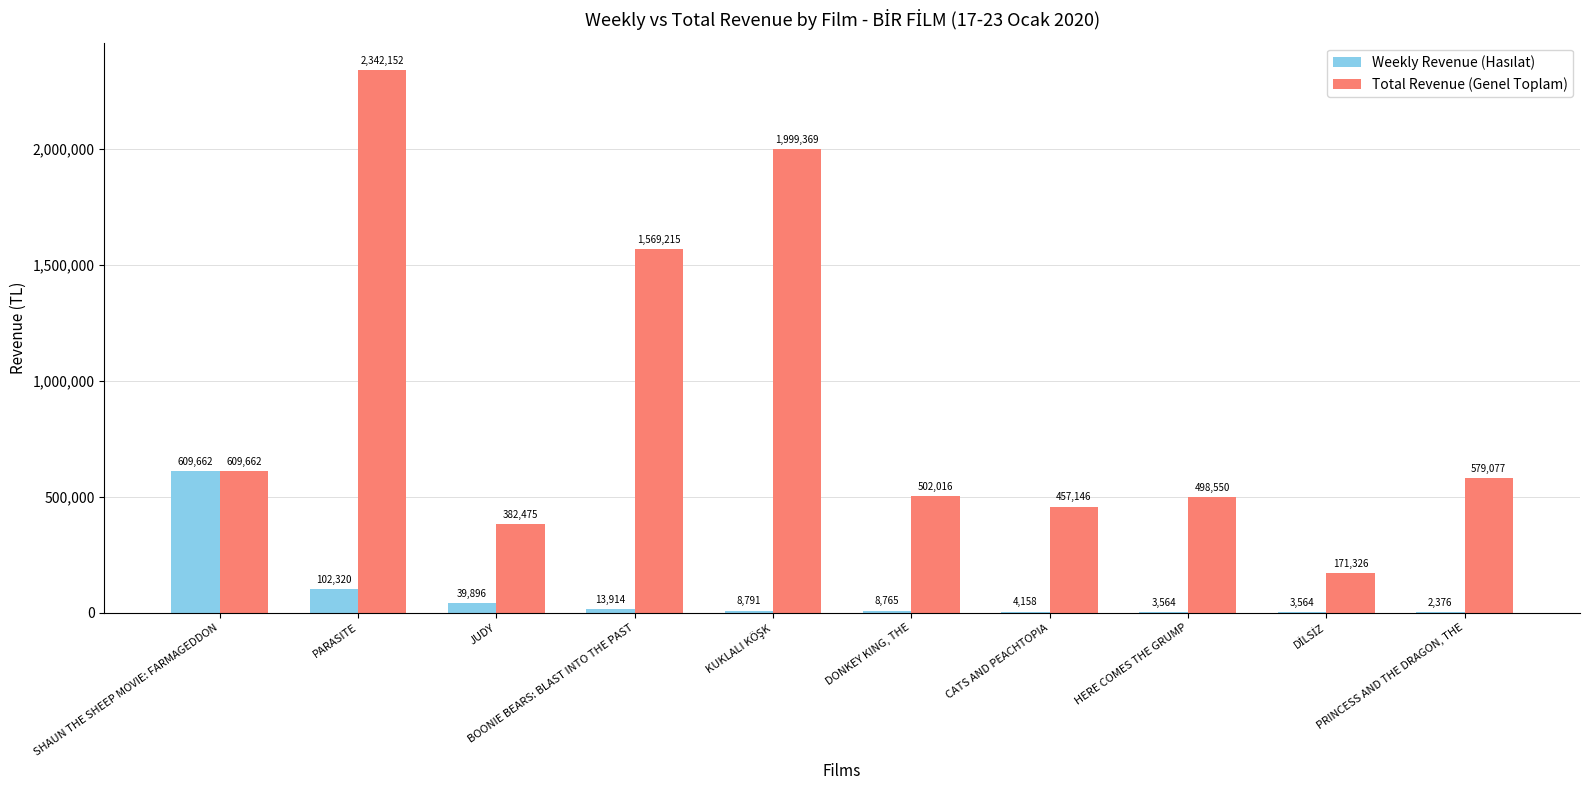

True or false: Total Revenue (Genel Toplam) has a value of 243923.6 at SHAUN THE SHEEP MOVIE: FARMAGEDDON.

False